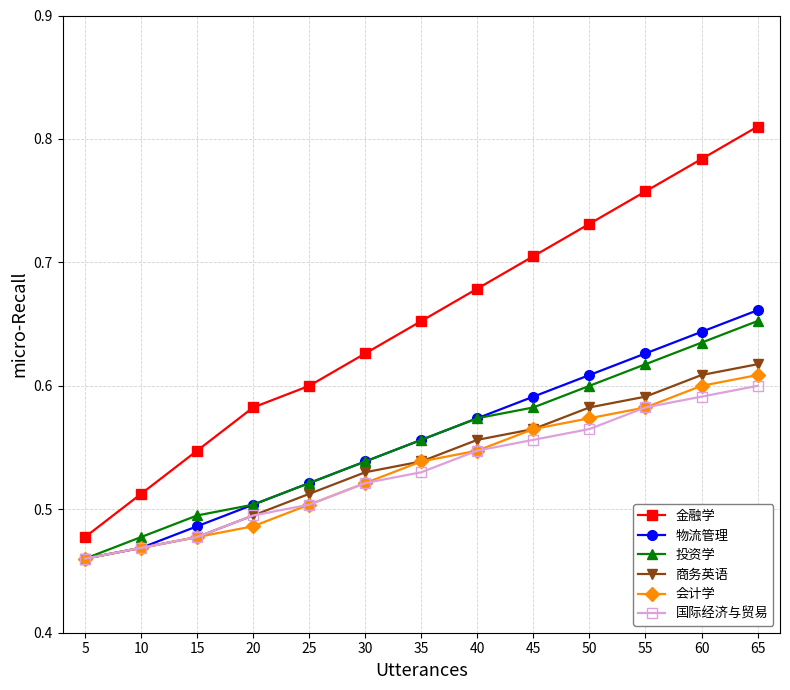

How many 会计学 values are between 0 and 1?

13